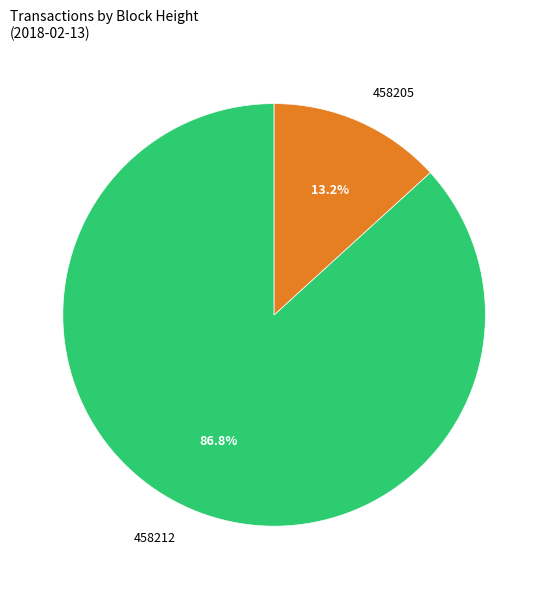

To the nearest percent, what is the average slice percentage?

50%